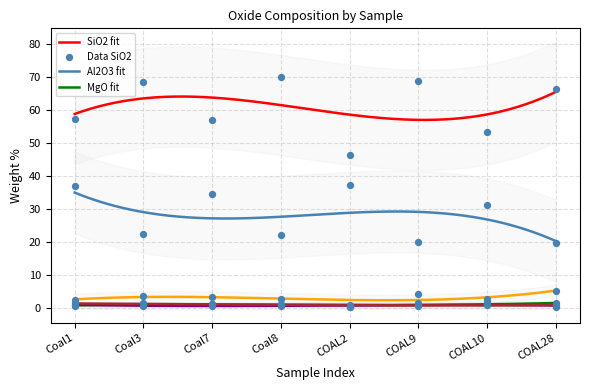

Which series reaches the maximum Y coordinate?

SiO2